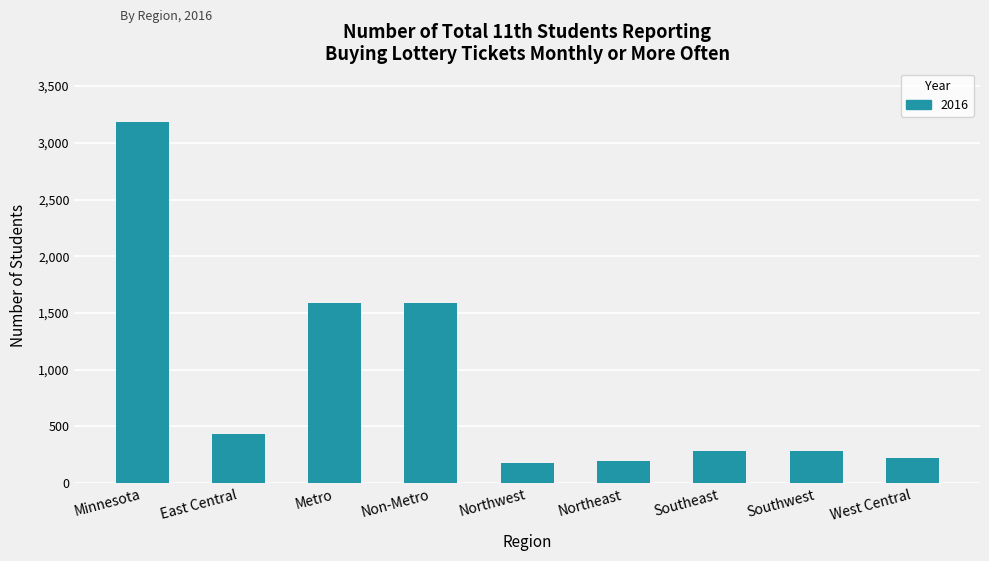

Which has a higher value, East Central or West Central?

East Central